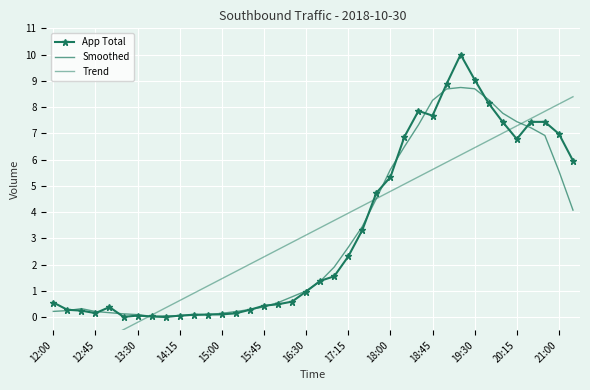

How many series are shown in this chart?

3